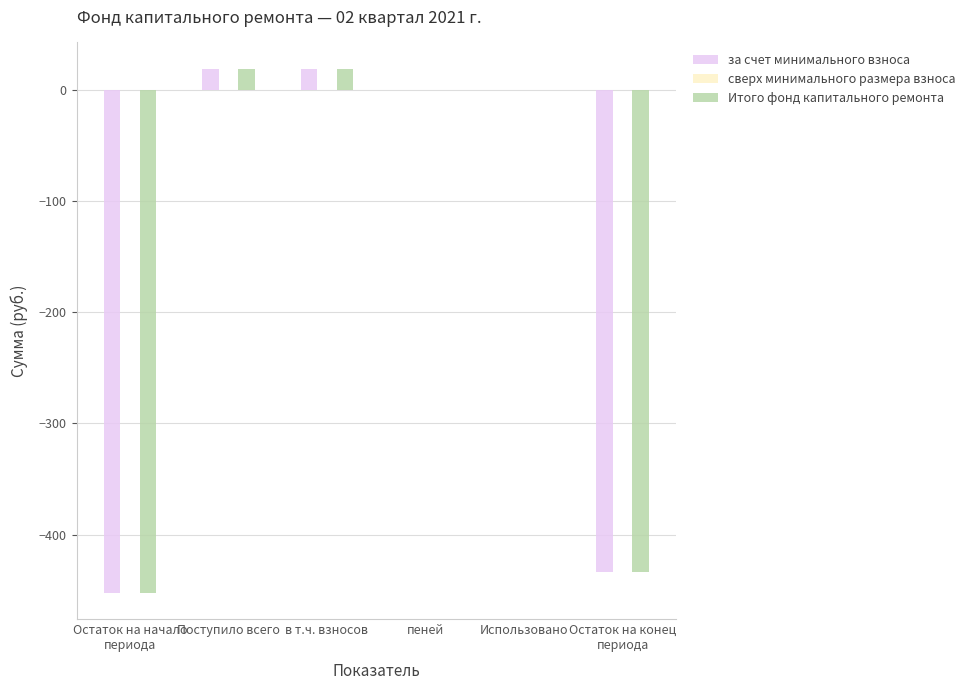

The за счет минимального взноса series shows 19.1 at Поступило всего. True or false?

True